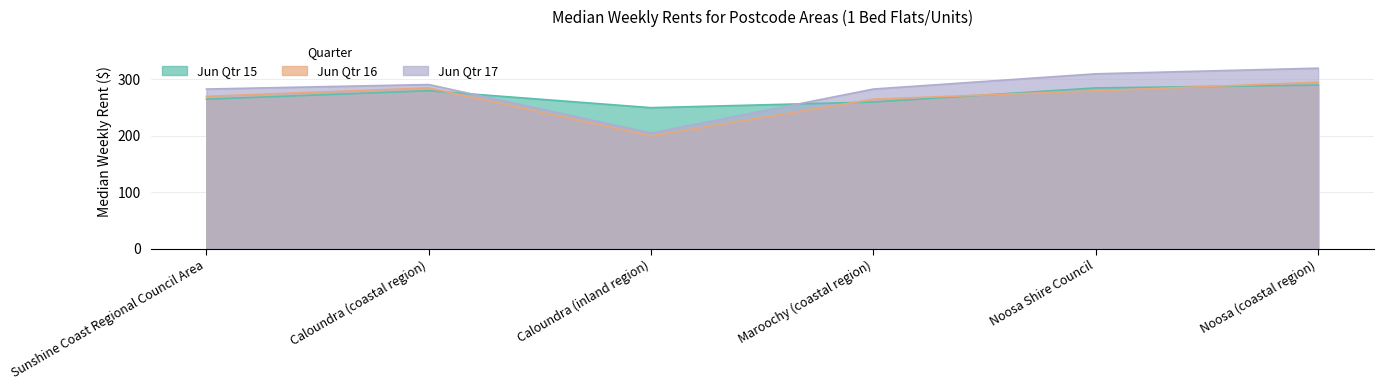

Is the value of Jun Qtr 15 at Maroochy (coastal region) greater than the value of Jun Qtr 17 at Caloundra (inland region)?

Yes